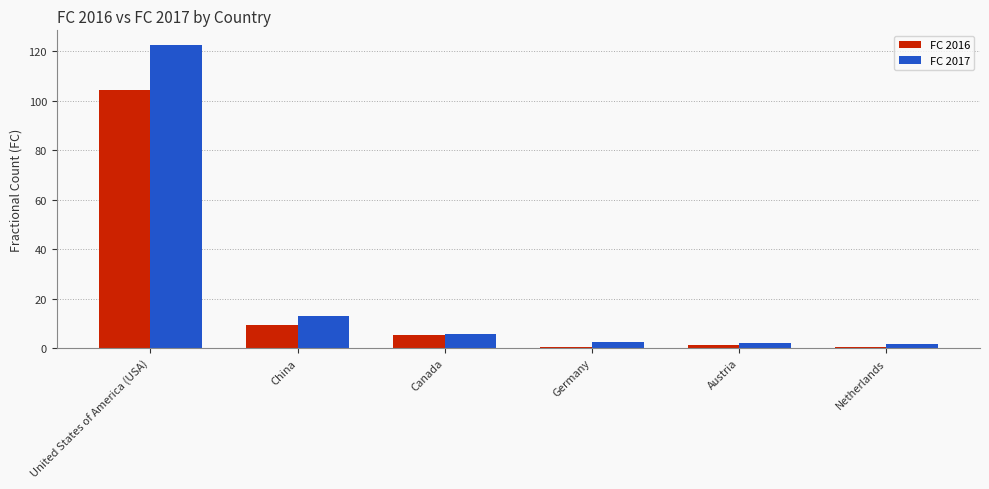

Is the value of FC 2016 at China greater than the value of FC 2017 at Netherlands?

Yes